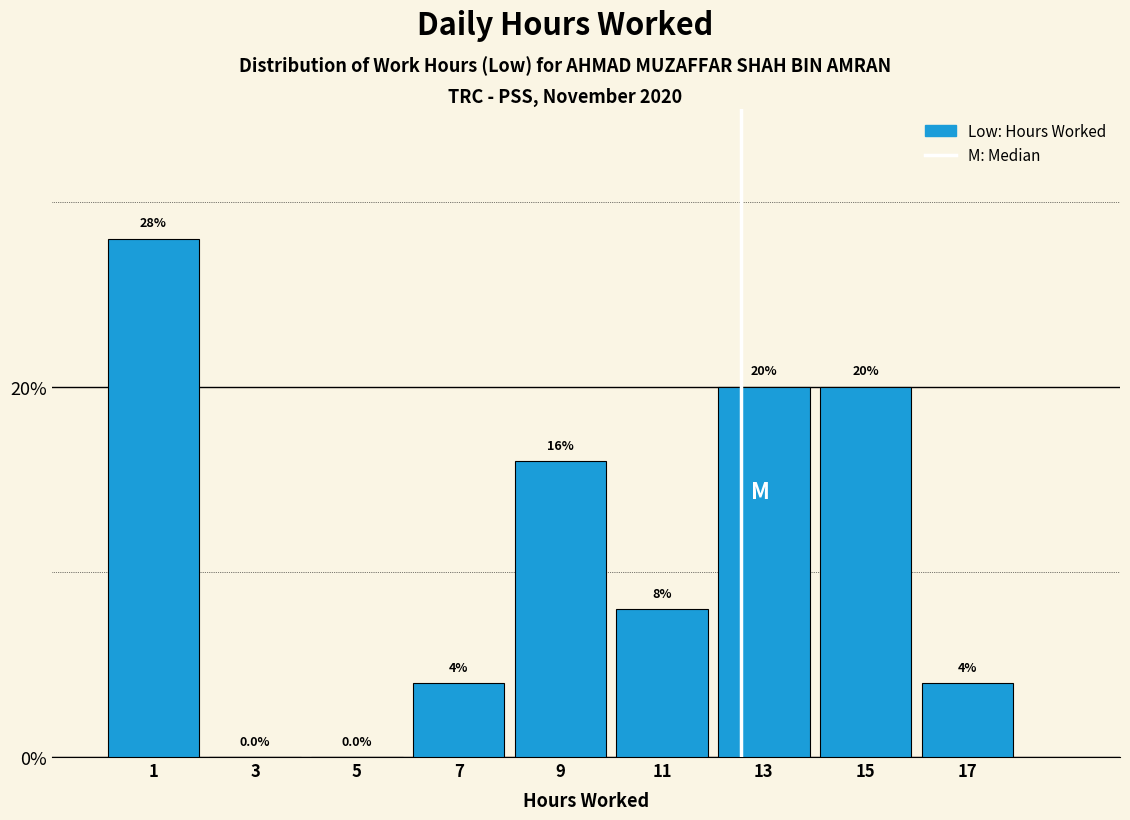

Over which range of the x-axis is the bar tallest?

0 to 2